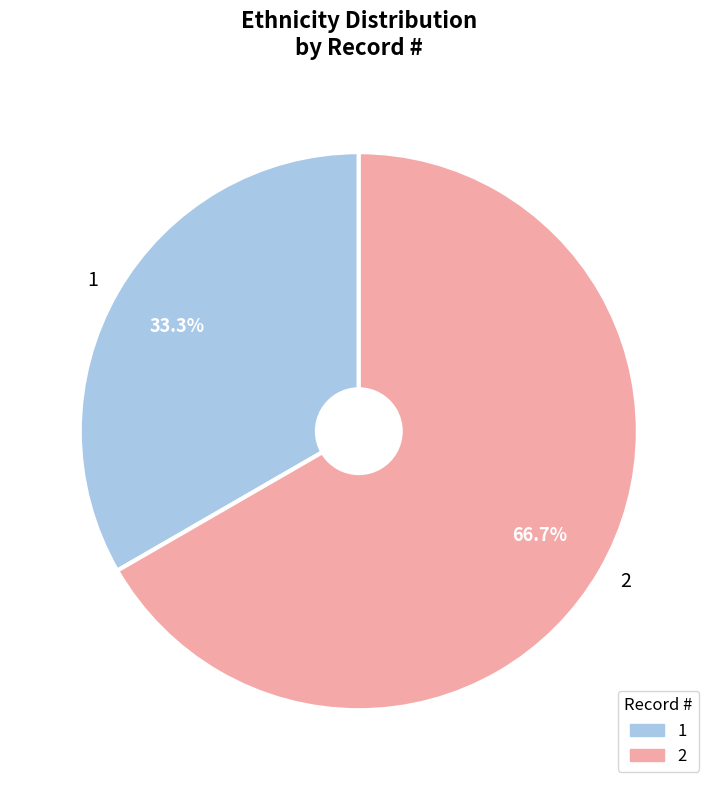

Approximately how many times larger is the value at 1 compared to 2?

0.5